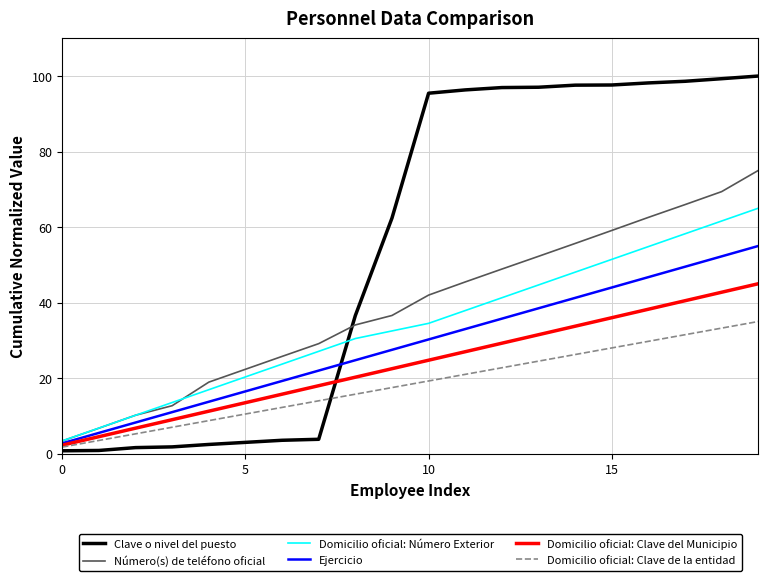

Which series has the largest total across all categories?

Clave o nivel del puesto